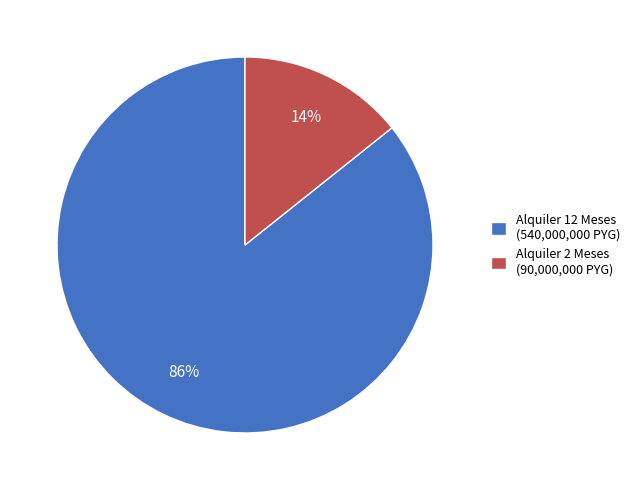

Count the number of slices in the pie.

2